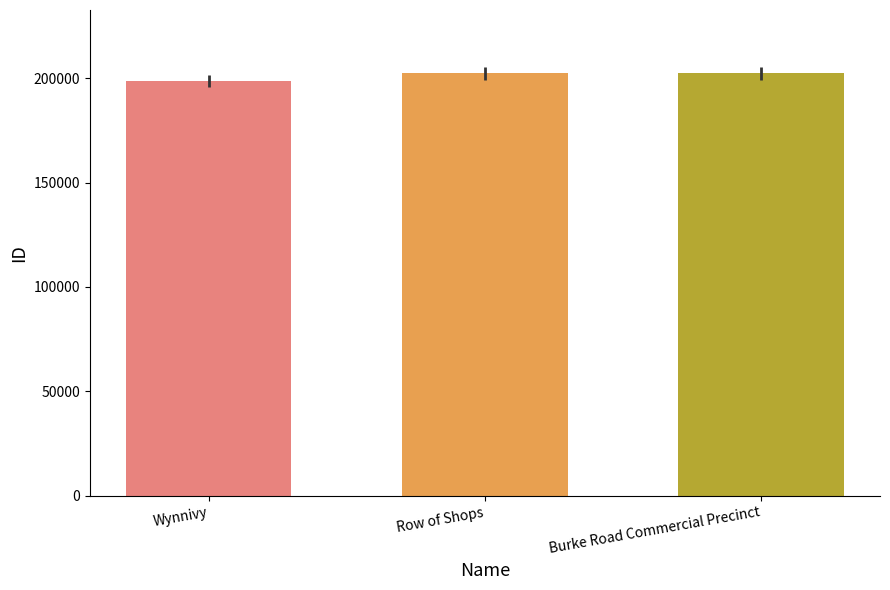

What value does the data have at Burke Road Commercial Precinct?

202252